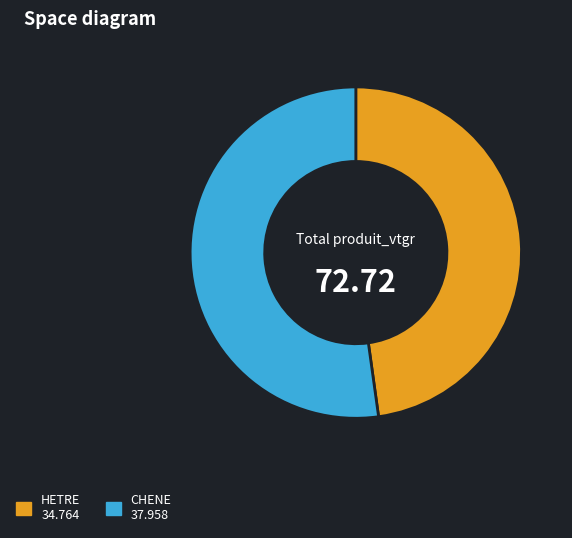

What is the ratio of the value at CHENE to the value at HETRE?

1.1